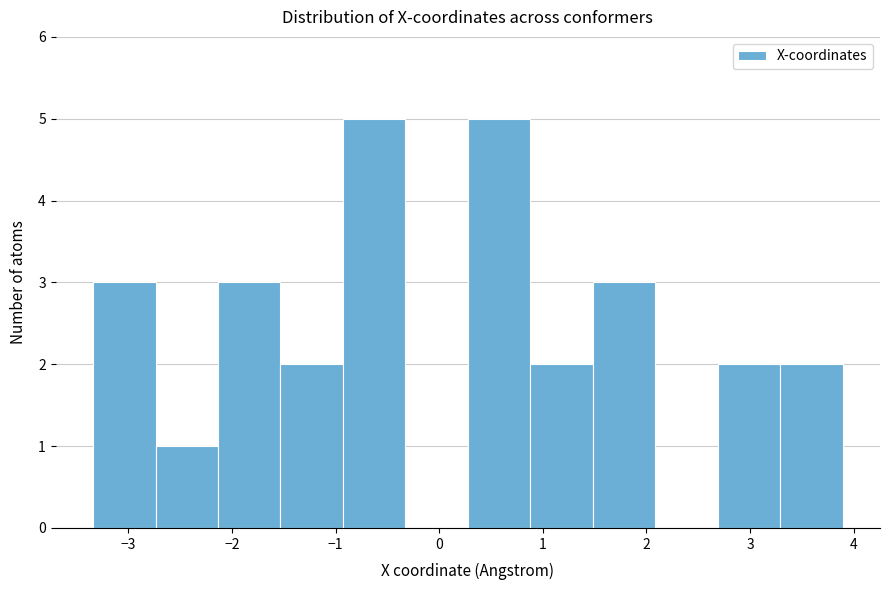

Reading left to right, list every bar in this chart as the range it spans on the x-axis followed by its height. Neither the bar edges nor the heights are printed on the chart, so give them approximately, as read against the axes.

-3.3 to -2.7: 3
-2.7 to -2.1: 1
-2.1 to -1.5: 3
-1.5 to -0.9: 2
-0.9 to -0.3: 5
-0.3 to 0.3: 0
0.3 to 0.9: 5
0.9 to 1.5: 2
1.5 to 2.1: 3
2.1 to 2.7: 0
2.7 to 3.3: 2
3.3 to 3.9: 2